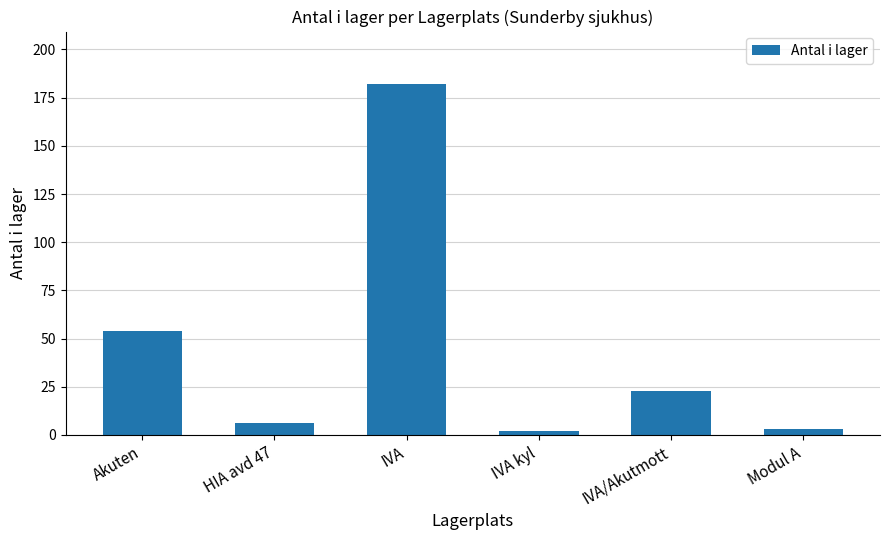

What position from the left is IVA kyl?

4